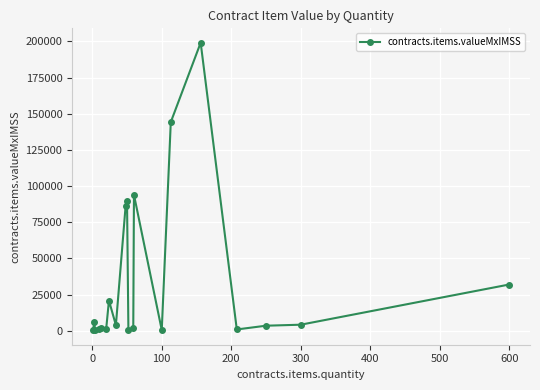

What is the maximum value shown in the chart?

199056.0